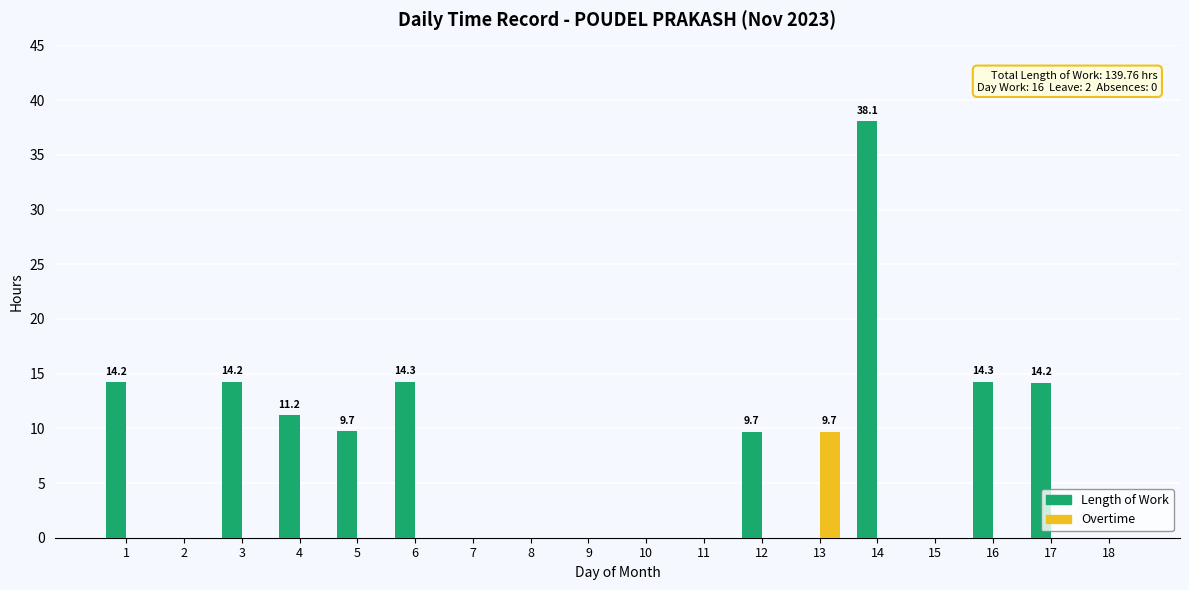

Is it true that Length of Work equals 13.2 at 13?

False